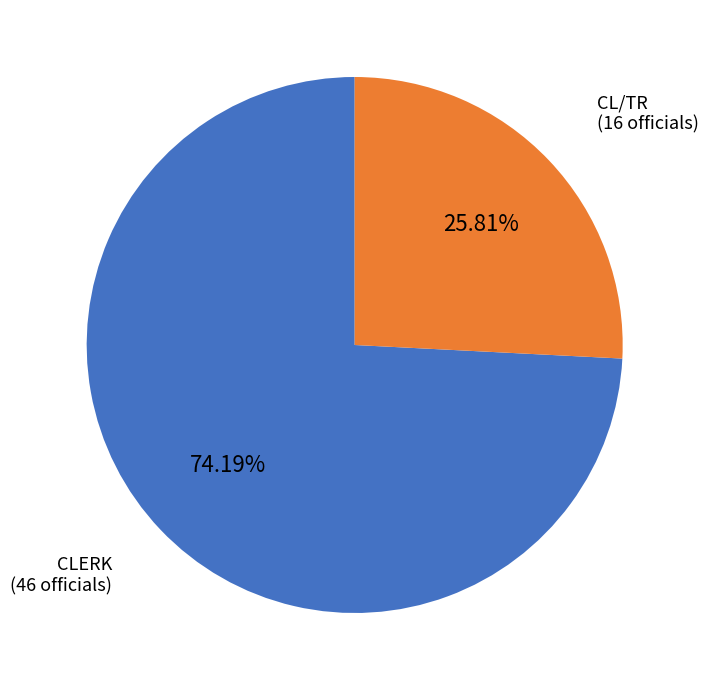

What is the smallest slice in the pie chart?

CL/TR